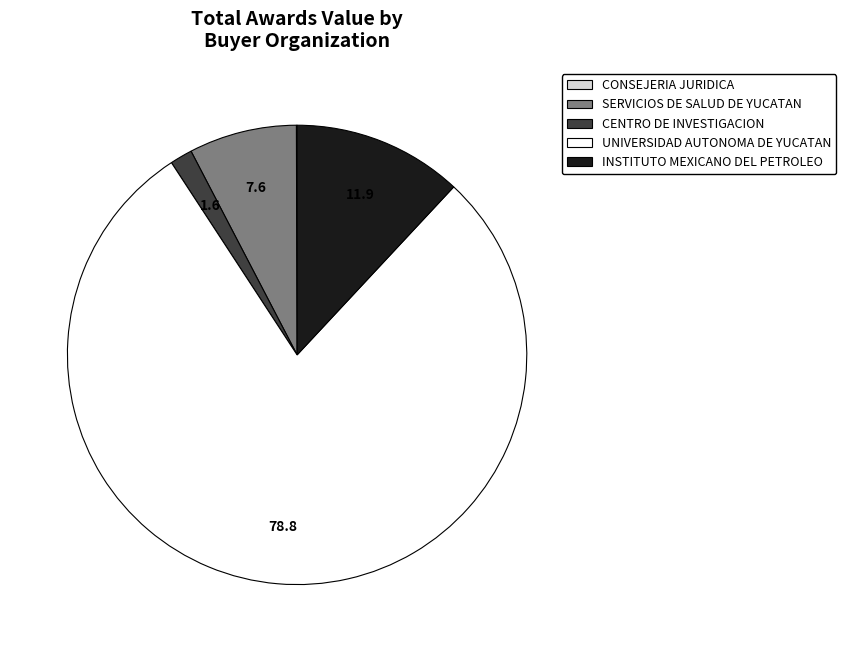

Is there a majority slice in this chart?

Yes